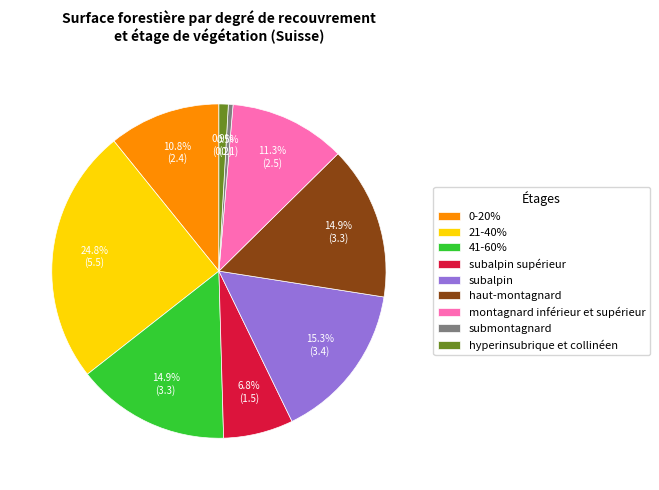

Which slice is the largest?

21-40%